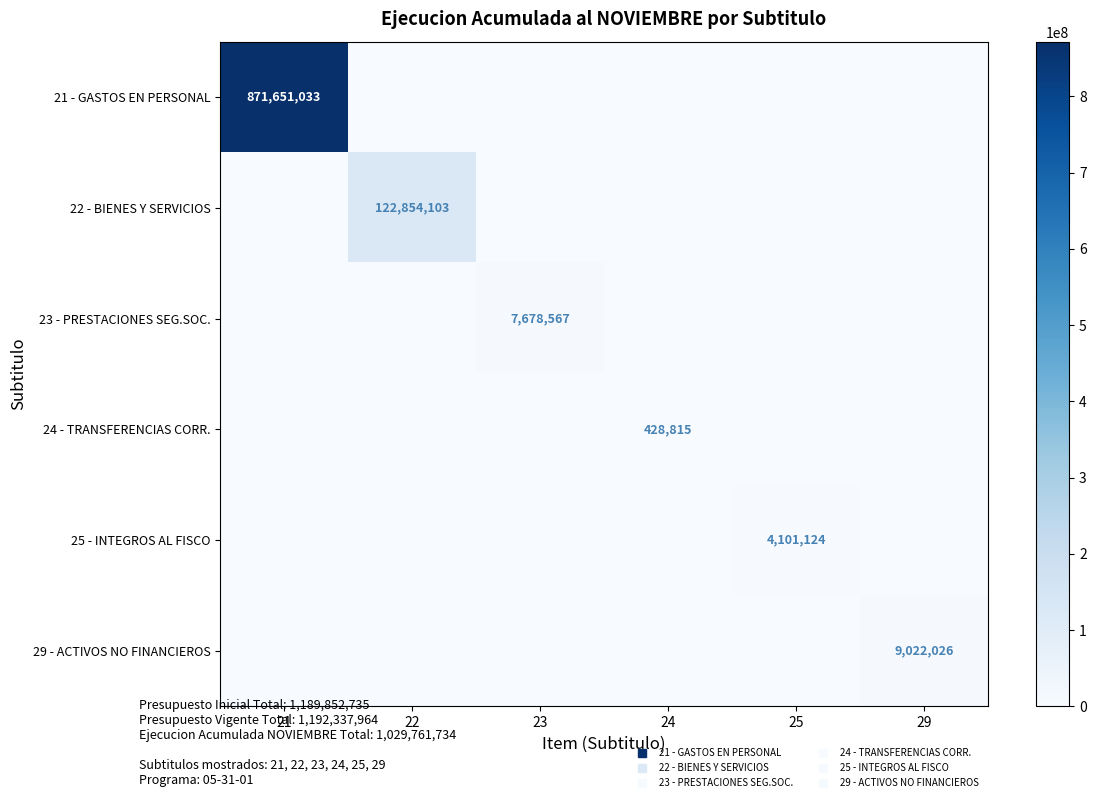

What is the greatest value displayed?

871651033